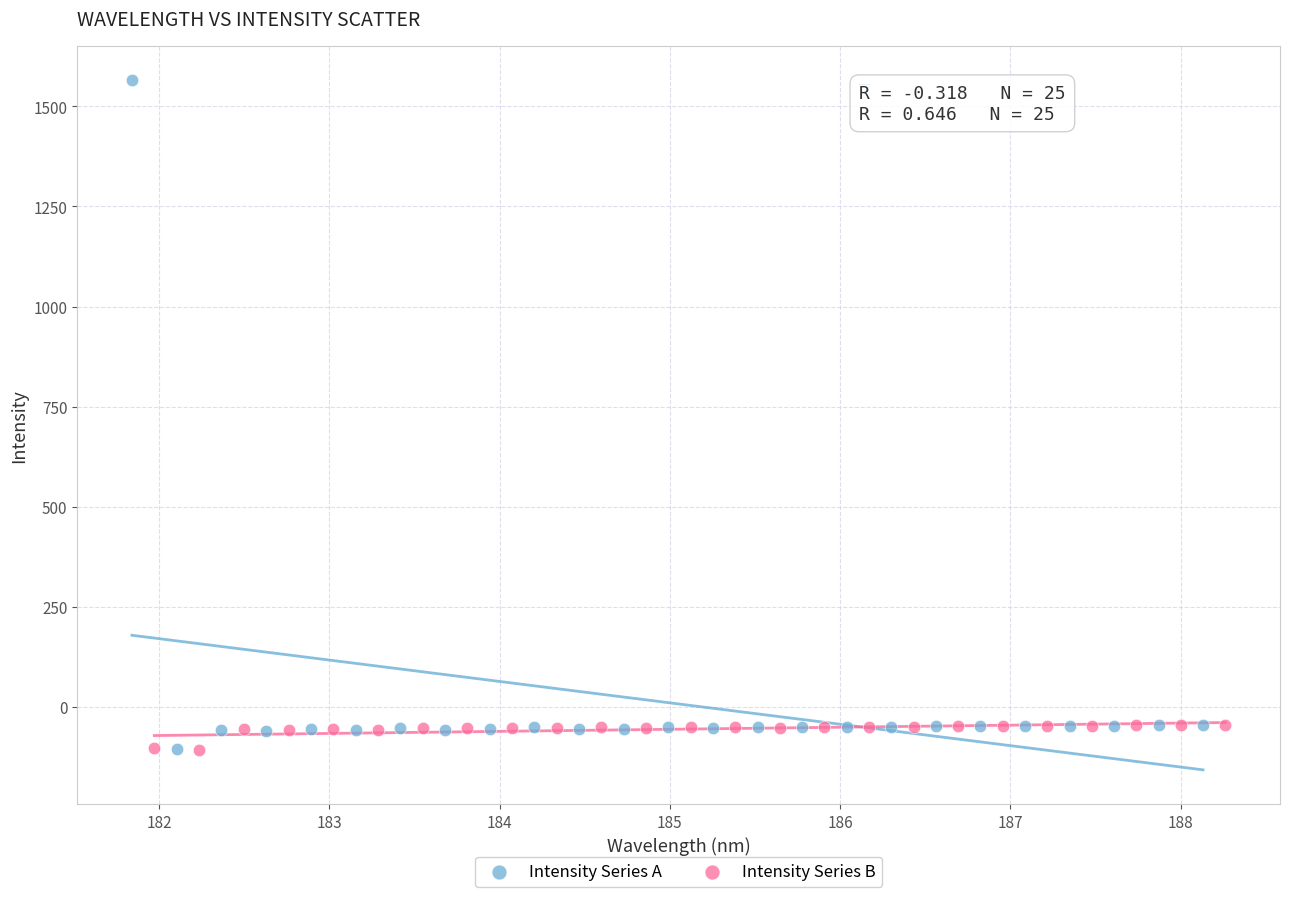

Which series has the largest Y range (max minus min)?

Intensity Series A